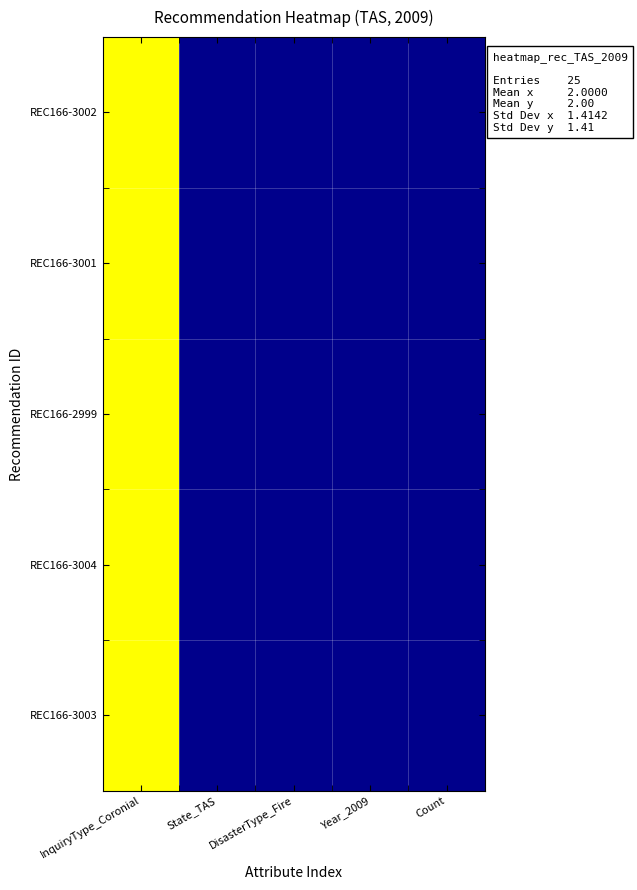

Reading left to right, extract all data points from this chart.

REC166-3002: InquiryType_Coronial=2009	State_TAS=1	DisasterType_Fire=1	Year_2009=1	Count=1
REC166-3001: InquiryType_Coronial=2009	State_TAS=1	DisasterType_Fire=1	Year_2009=1	Count=1
REC166-2999: InquiryType_Coronial=2009	State_TAS=1	DisasterType_Fire=1	Year_2009=1	Count=1
REC166-3004: InquiryType_Coronial=2009	State_TAS=1	DisasterType_Fire=1	Year_2009=1	Count=1
REC166-3003: InquiryType_Coronial=2009	State_TAS=1	DisasterType_Fire=1	Year_2009=1	Count=1